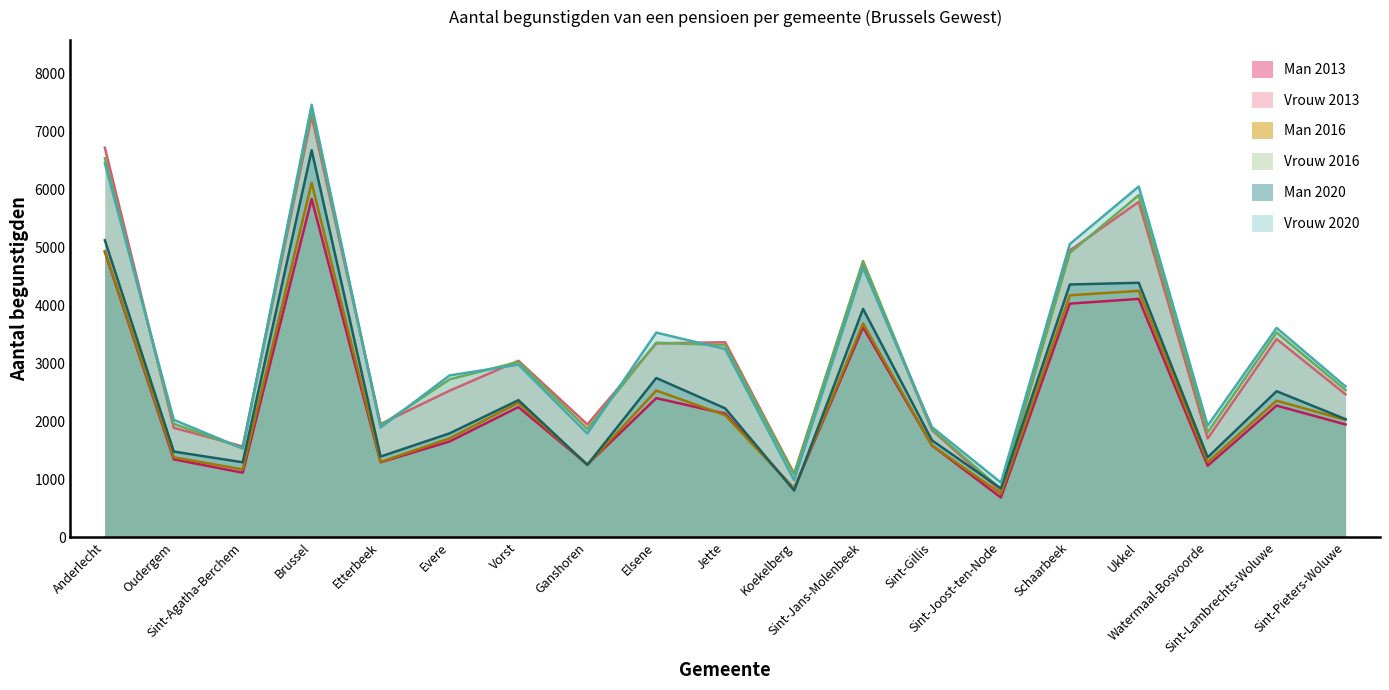

Reading left to right, list all the values displayed in this chart.

Man 2013: 4924	1343	1112	5840	1292	1651	2246	1253	2400	2132	837	3623	1583	683	4033	4114	1233	2271	1945
Vrouw 2013: 6725	1887	1566	7269	1953	2528	3045	1946	3346	3365	1097	4724	1847	788	4951	5789	1704	3421	2466
Man 2016: 4940	1378	1169	6121	1298	1705	2320	1248	2531	2106	837	3689	1583	750	4177	4253	1295	2356	2025
Vrouw 2016: 6543	1956	1535	7370	1928	2724	3026	1868	3357	3314	1086	4771	1861	829	4908	5907	1810	3534	2540
Man 2020: 5127	1477	1292	6682	1391	1791	2365	1248	2748	2223	804	3942	1671	840	4363	4393	1378	2520	2037
Vrouw 2020: 6456	2025	1530	7468	1891	2792	2978	1788	3532	3248	984	4651	1899	941	5062	6056	1925	3613	2602